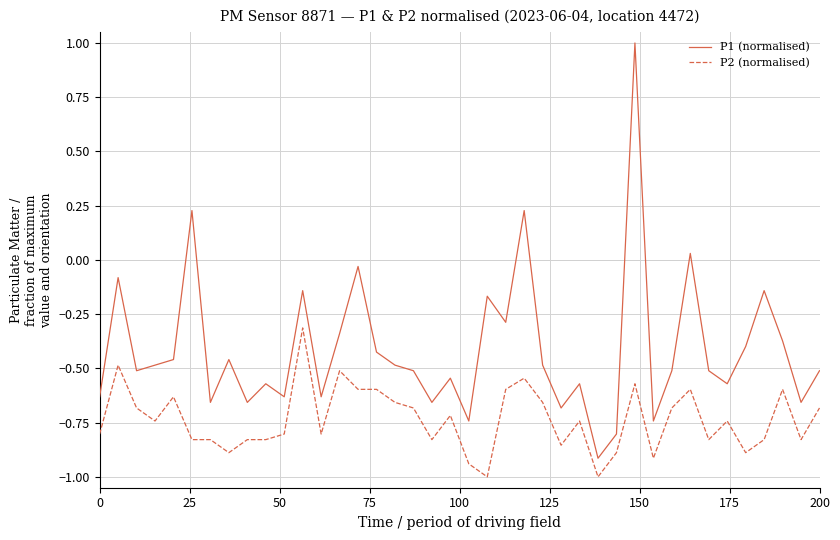

What is the lowest value of the P2 (normalised) series?

-1.0